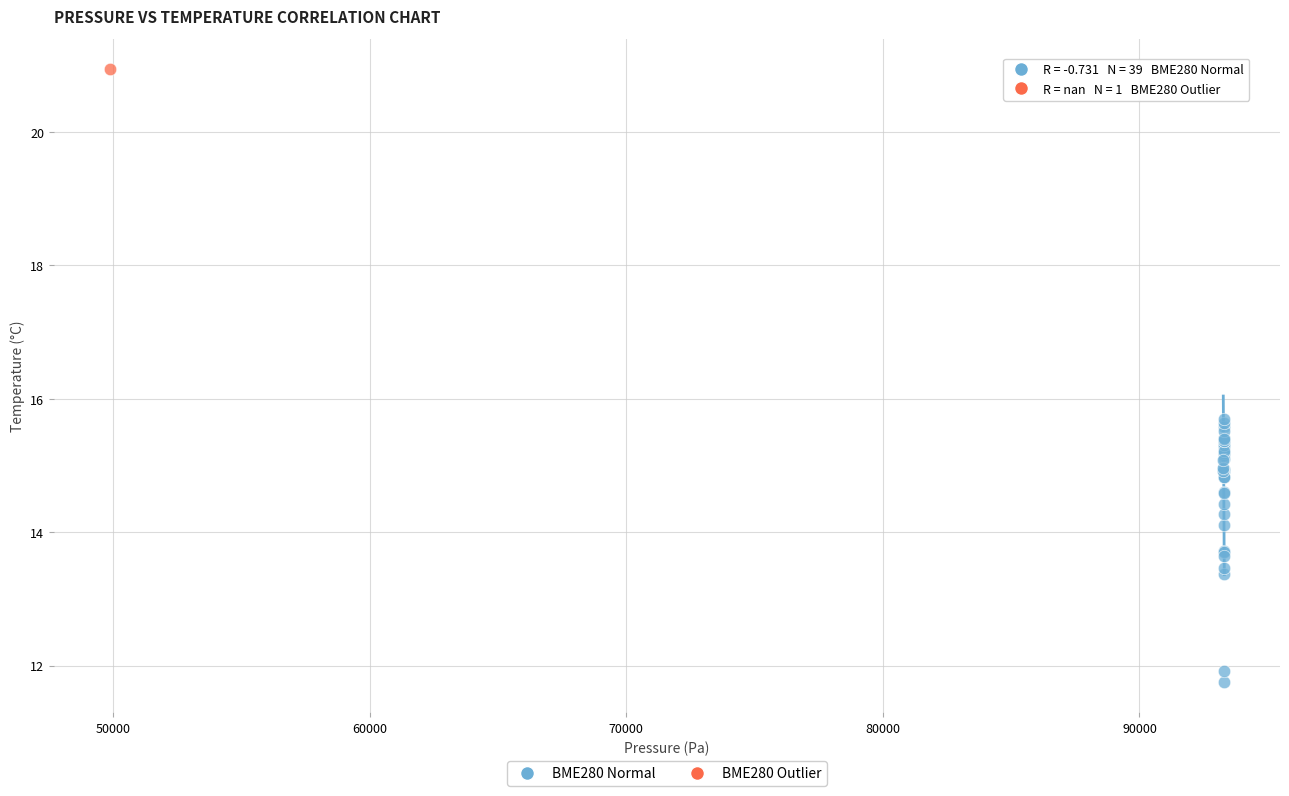

What are all the series names shown in the legend?

BME280 Normal, BME280 Outlier